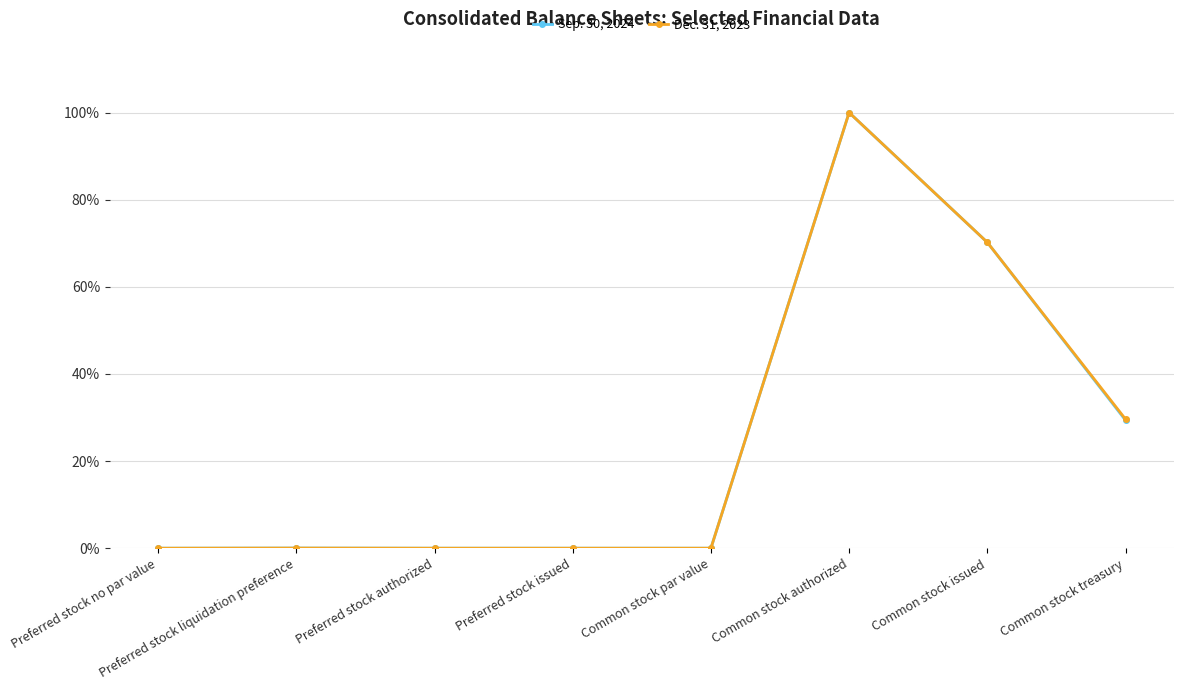

Does the chart have visible grid lines?

Yes